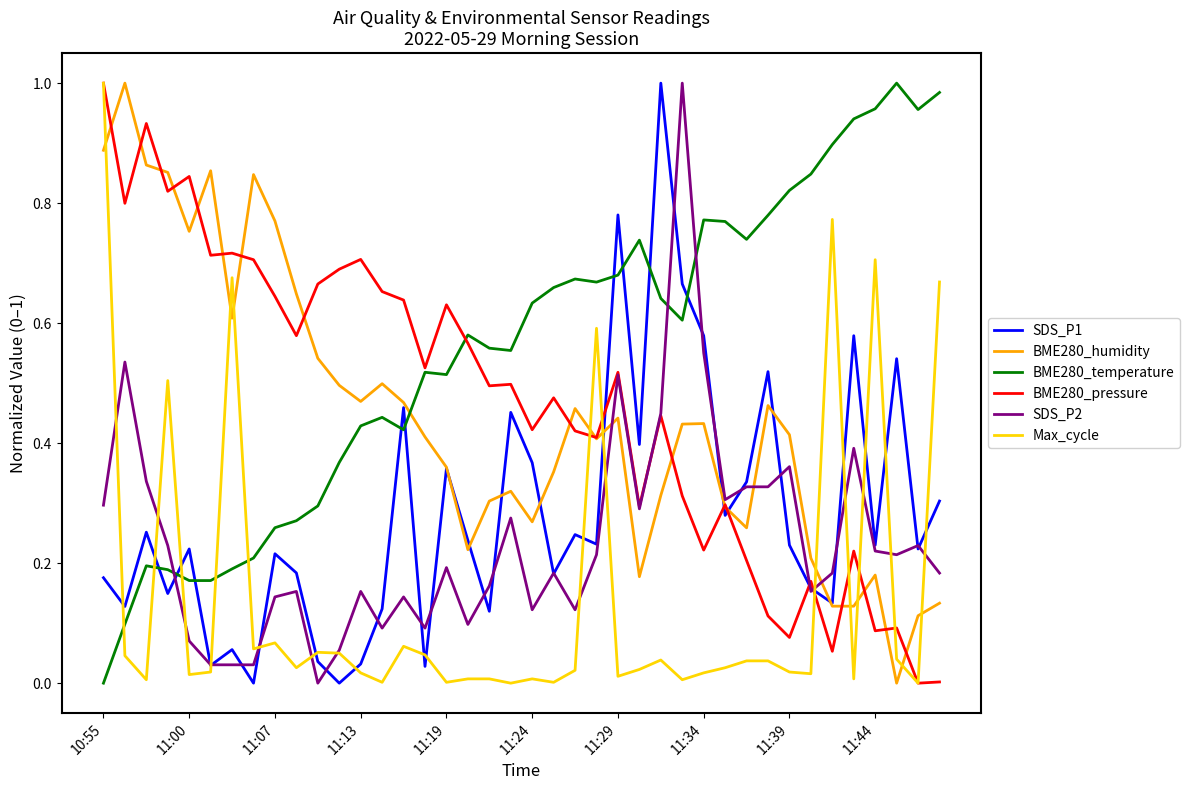

Which series has the largest total across all categories?

BME280_temperature